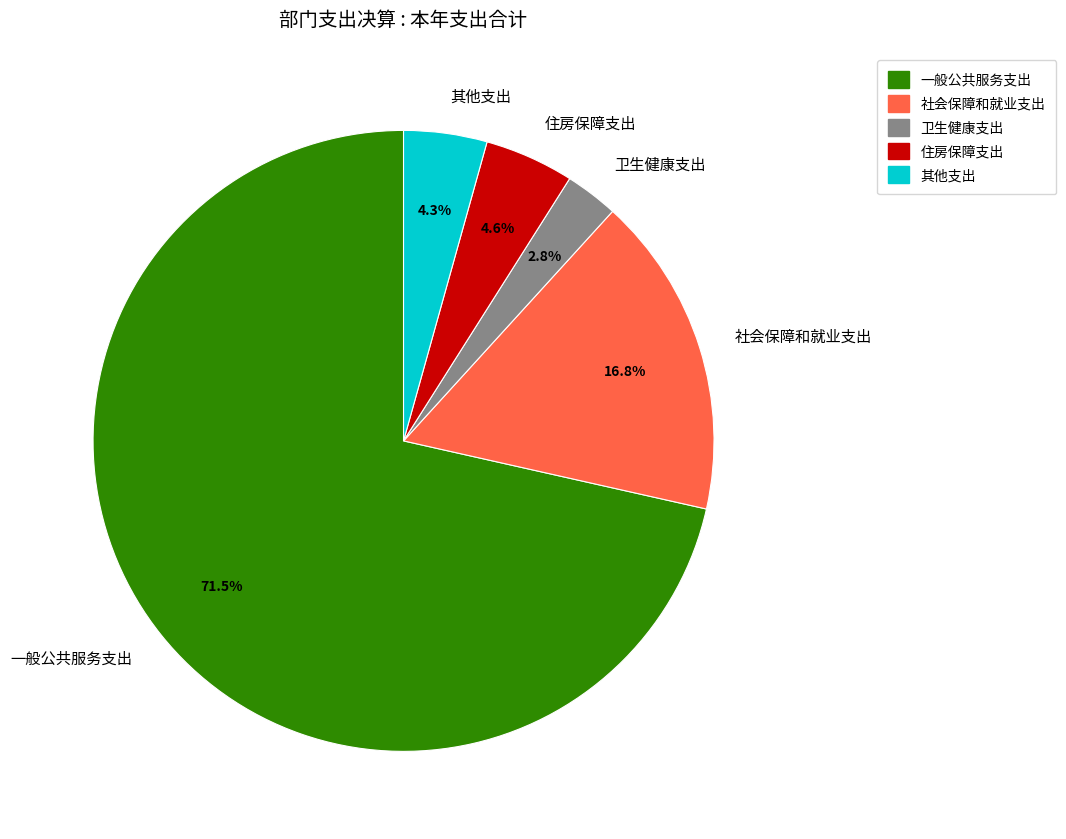

The 卫生健康支出 slice represents 3% of the pie. True or false?

True